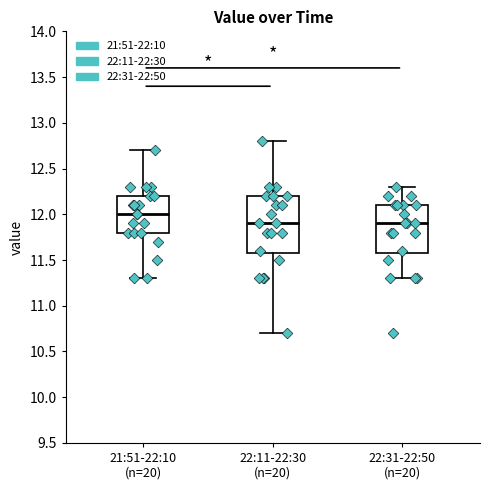

Comparing the boxes themselves (not the whiskers), which one is the tallest?

22:11-22:30 (n=20)